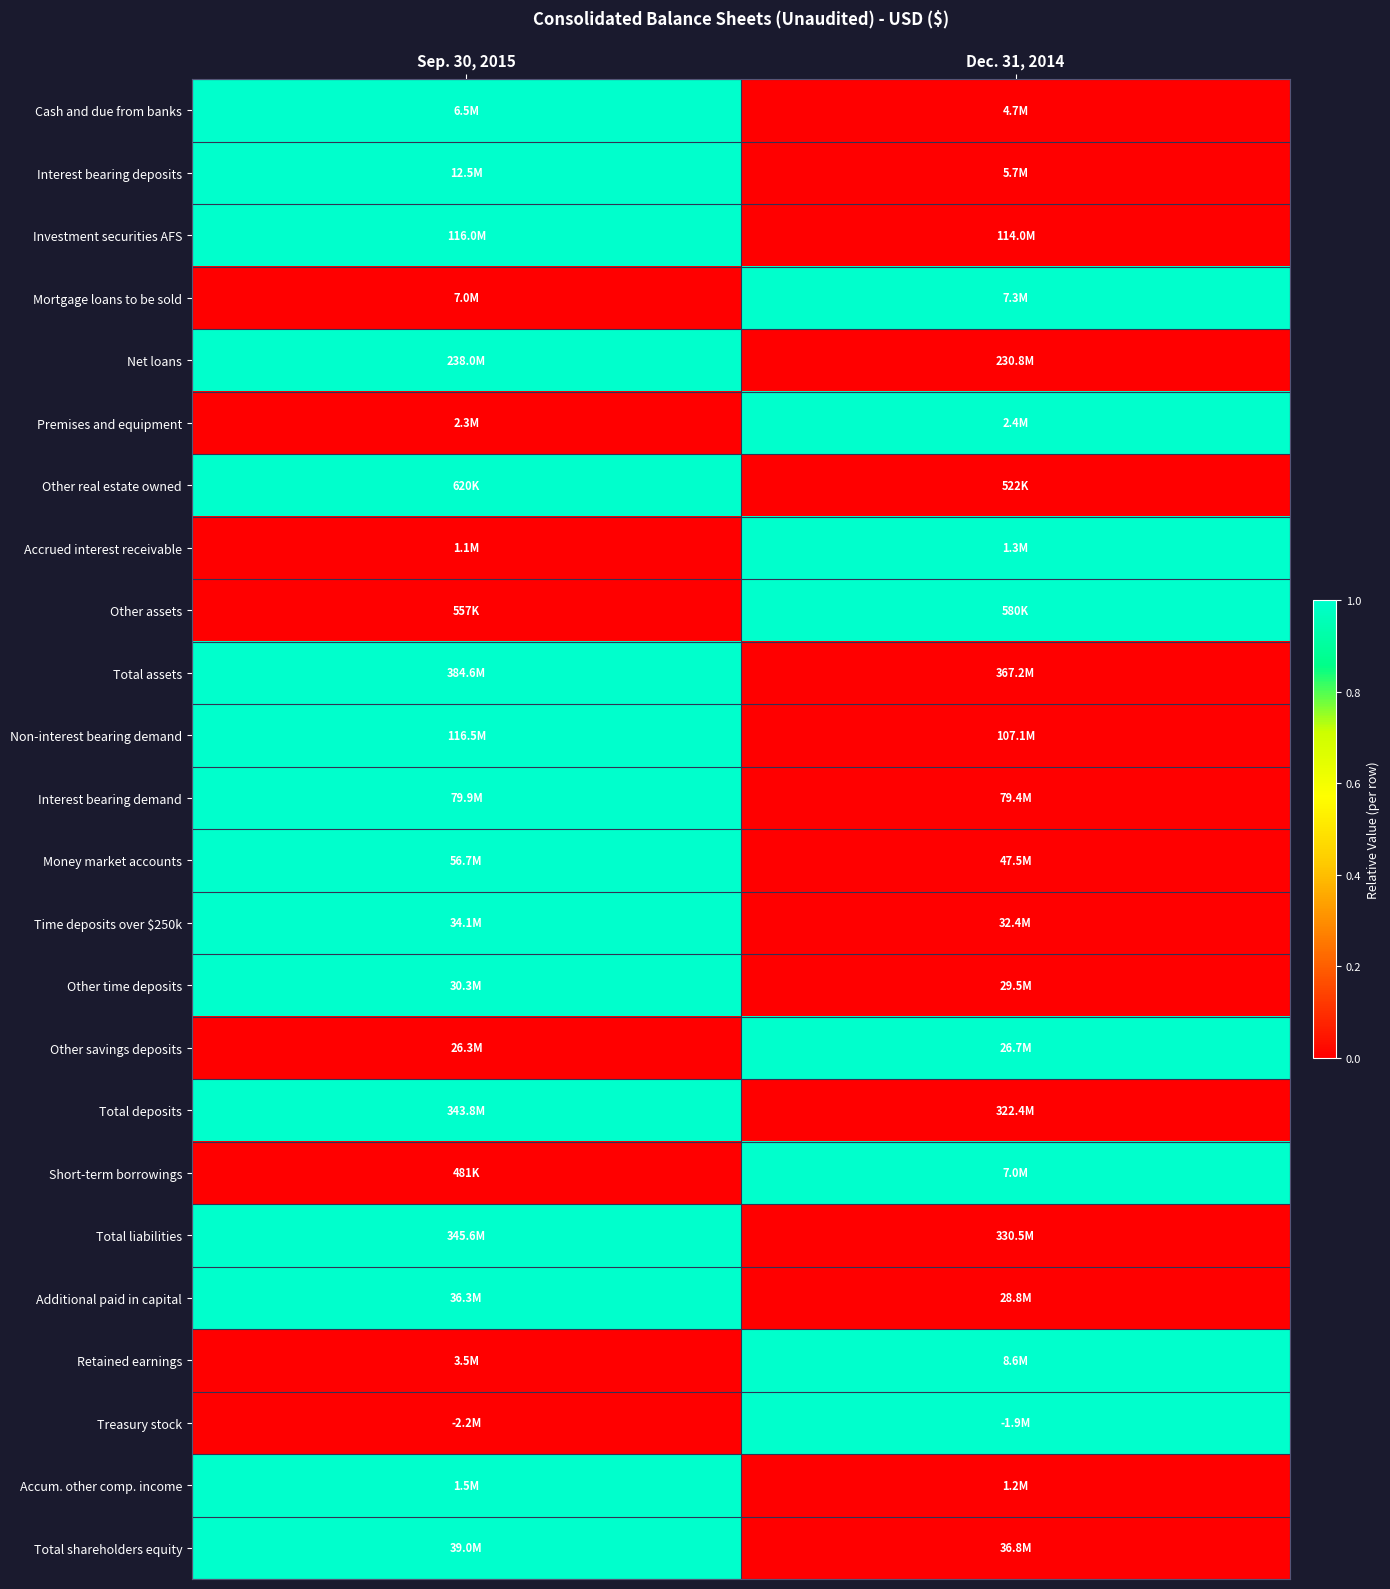

Reading left to right, what are all the values shown in this chart?

Cash and due from banks: Sep. 30, 2015=1	Dec. 31, 2014=0
Interest bearing deposits: Sep. 30, 2015=1	Dec. 31, 2014=0
Investment securities AFS: Sep. 30, 2015=1	Dec. 31, 2014=0
Mortgage loans to be sold: Sep. 30, 2015=0	Dec. 31, 2014=1
Net loans: Sep. 30, 2015=1	Dec. 31, 2014=0
Premises and equipment: Sep. 30, 2015=0	Dec. 31, 2014=1
Other real estate owned: Sep. 30, 2015=1	Dec. 31, 2014=0
Accrued interest receivable: Sep. 30, 2015=0	Dec. 31, 2014=1
Other assets: Sep. 30, 2015=0	Dec. 31, 2014=1
Total assets: Sep. 30, 2015=1	Dec. 31, 2014=0
Non-interest bearing demand: Sep. 30, 2015=1	Dec. 31, 2014=0
Interest bearing demand: Sep. 30, 2015=1	Dec. 31, 2014=0
Money market accounts: Sep. 30, 2015=1	Dec. 31, 2014=0
Time deposits over $250k: Sep. 30, 2015=1	Dec. 31, 2014=0
Other time deposits: Sep. 30, 2015=1	Dec. 31, 2014=0
Other savings deposits: Sep. 30, 2015=0	Dec. 31, 2014=1
Total deposits: Sep. 30, 2015=1	Dec. 31, 2014=0
Short-term borrowings: Sep. 30, 2015=0	Dec. 31, 2014=1
Total liabilities: Sep. 30, 2015=1	Dec. 31, 2014=0
Additional paid in capital: Sep. 30, 2015=1	Dec. 31, 2014=0
Retained earnings: Sep. 30, 2015=0	Dec. 31, 2014=1
Treasury stock: Sep. 30, 2015=0	Dec. 31, 2014=1
Accum. other comp. income: Sep. 30, 2015=1	Dec. 31, 2014=0
Total shareholders equity: Sep. 30, 2015=1	Dec. 31, 2014=0